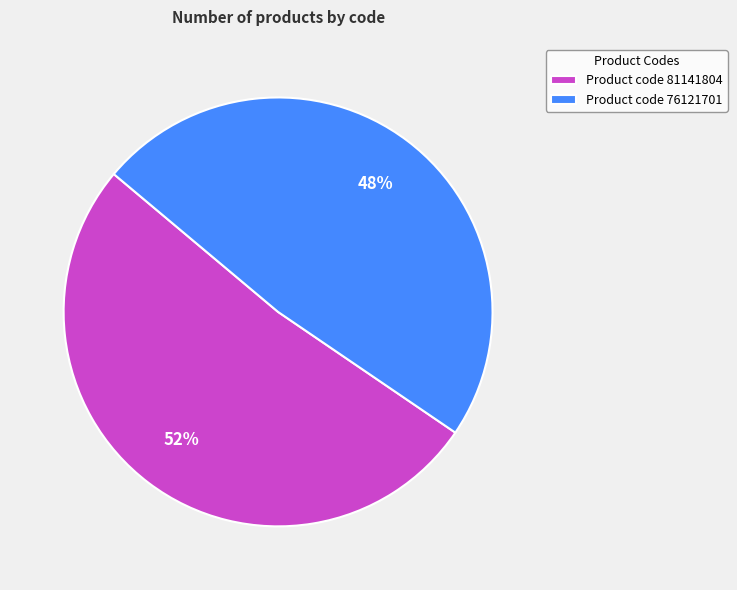

How many slices are in this pie chart?

2